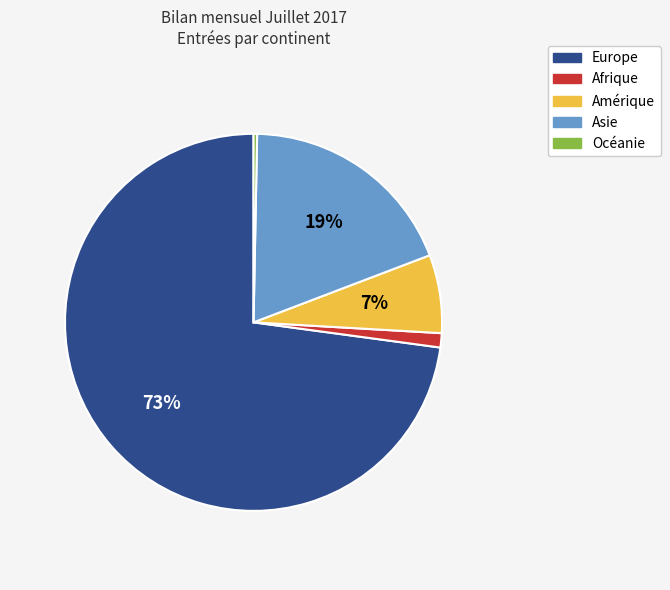

Which has a higher value, Asie or Océanie?

Asie